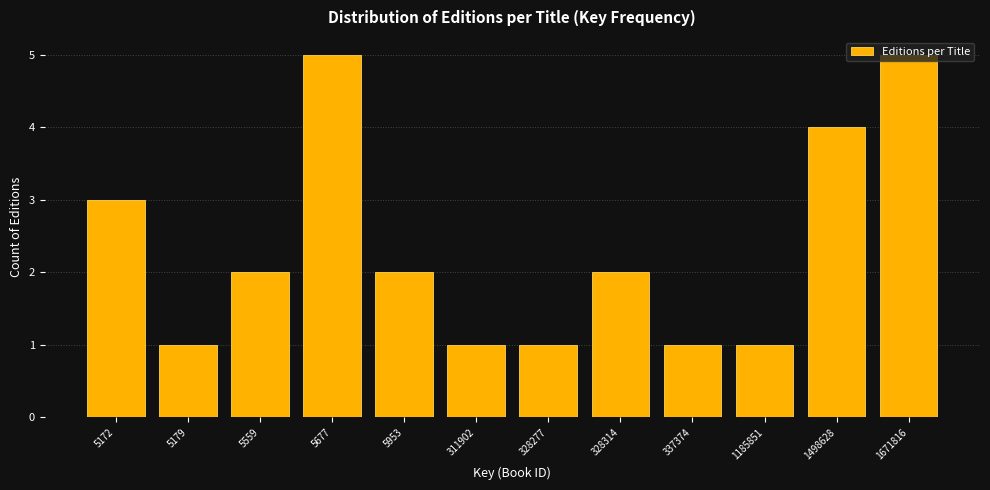

What is the sum of all values?

28